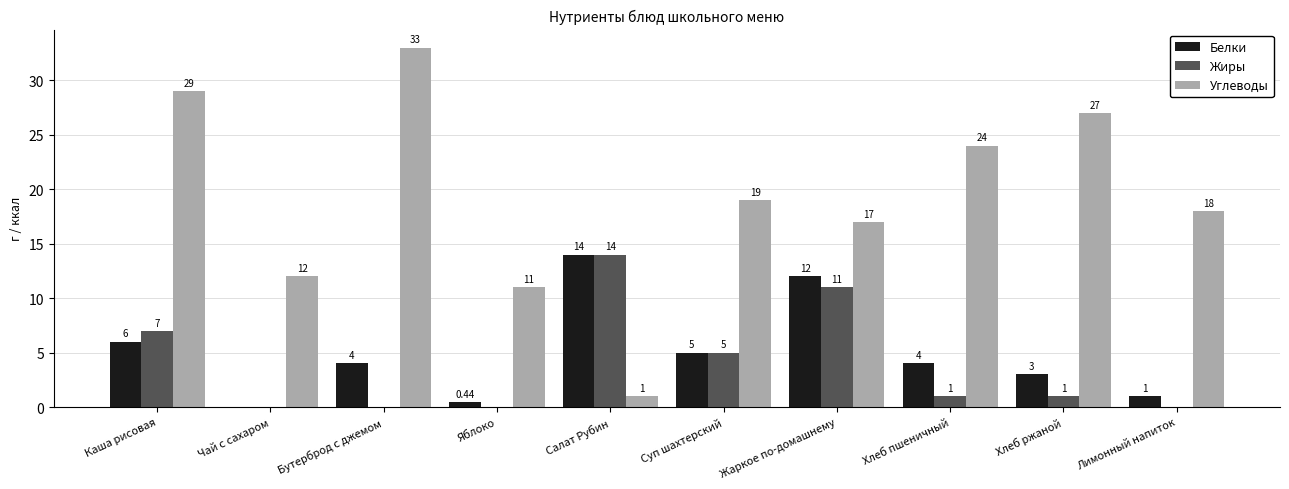

What is the sum of the Углеводы values at Каша рисовая and Жаркое по-домашнему?

46.0